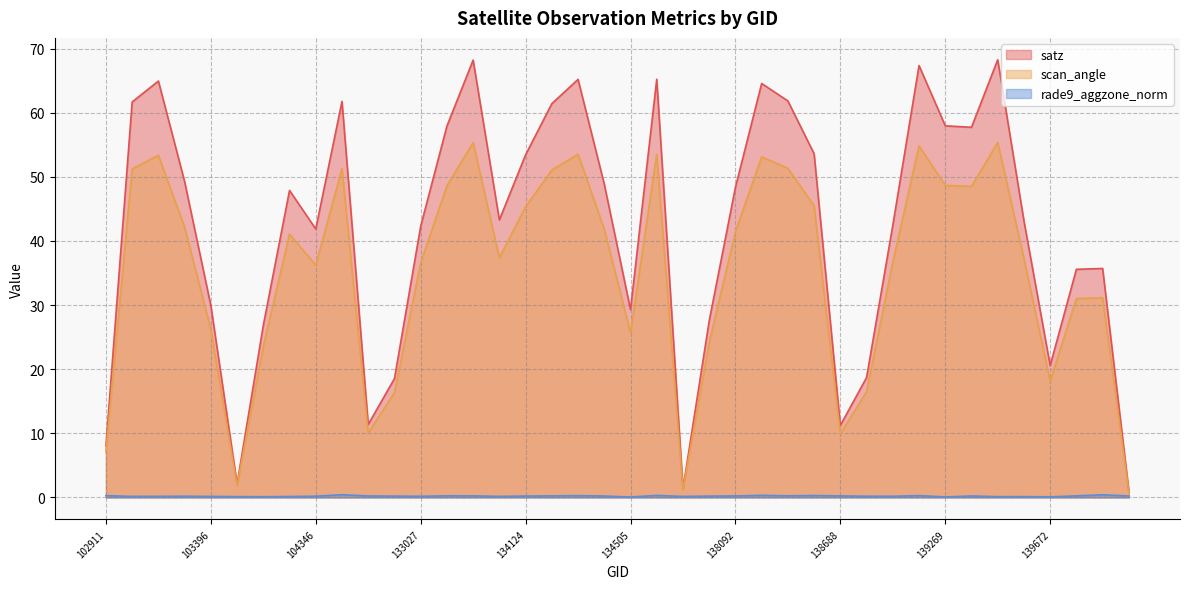

Reading left to right, transcribe all the data shown in this chart.

satz: 102911=8.0	103160=61.7	103270=64.9	103278=49.3	103396=29.9	103515=2.1	103634=26.8	103752=47.9	104346=41.9	132296=61.8	132669=11.4	132847=18.5	133027=42.3	133209=57.9	133392=68.2	133404=43.3	134124=53.4	134138=61.4	134308=65.2	134322=48.9	134505=29.3	137322=65.2	137715=1.4	137903=27.5	138092=48.4	138105=64.6	138282=61.8	138296=53.6	138688=11.2	138881=18.7	139080=42.4	139094=67.4	139269=58.0	139283=57.7	139462=68.3	139475=43.1	139672=20.6	140059=35.6	143151=35.7	143943=1.0
scan_angle: 102911=7.1	103160=51.2	103270=53.4	103278=42.2	103396=26.2	103515=1.9	103634=23.6	103752=41.1	104346=36.2	132296=51.3	132669=10.1	132847=16.4	133027=36.6	133209=48.6	133392=55.3	133404=37.4	134124=45.4	134138=51.1	134308=53.5	134322=41.8	134505=25.7	137322=53.5	137715=1.2	137903=24.2	138092=41.5	138105=53.1	138282=51.3	138296=45.5	138688=9.9	138881=16.5	139080=36.7	139094=54.8	139269=48.7	139283=48.5	139462=55.4	139475=37.3	139672=18.1	140059=31.0	143151=31.1	143943=0.9
rade9_aggzone_norm: 102911=0.3	103160=0.2	103270=0.2	103278=0.2	103396=0.2	103515=0.1	103634=0.1	103752=0.1	104346=0.2	132296=0.4	132669=0.2	132847=0.2	133027=0.2	133209=0.3	133392=0.2	133404=0.2	134124=0.2	134138=0.2	134308=0.3	134322=0.2	134505=0.1	137322=0.3	137715=0.2	137903=0.2	138092=0.2	138105=0.3	138282=0.2	138296=0.3	138688=0.2	138881=0.2	139080=0.2	139094=0.3	139269=0.1	139283=0.2	139462=0.1	139475=0.1	139672=0.1	140059=0.2	143151=0.4	143943=0.2